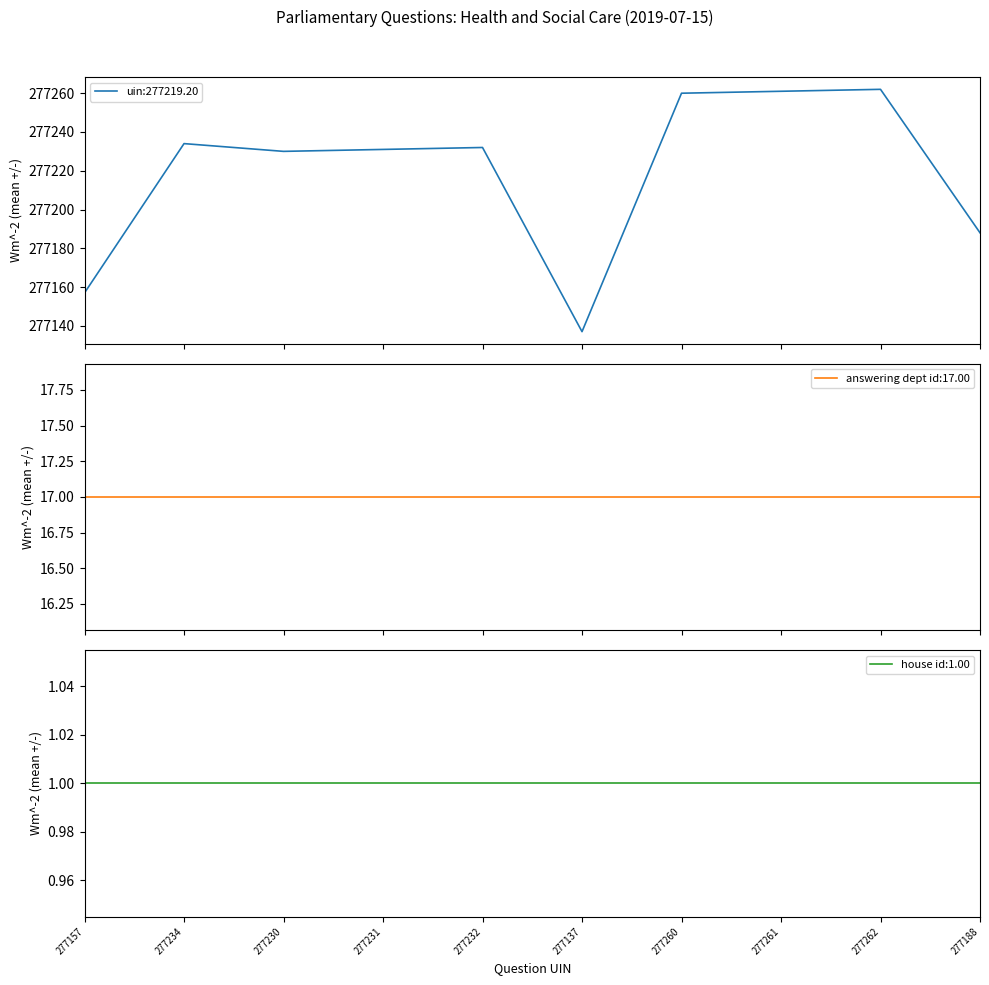

How many interior local valleys does the uin series have?

2